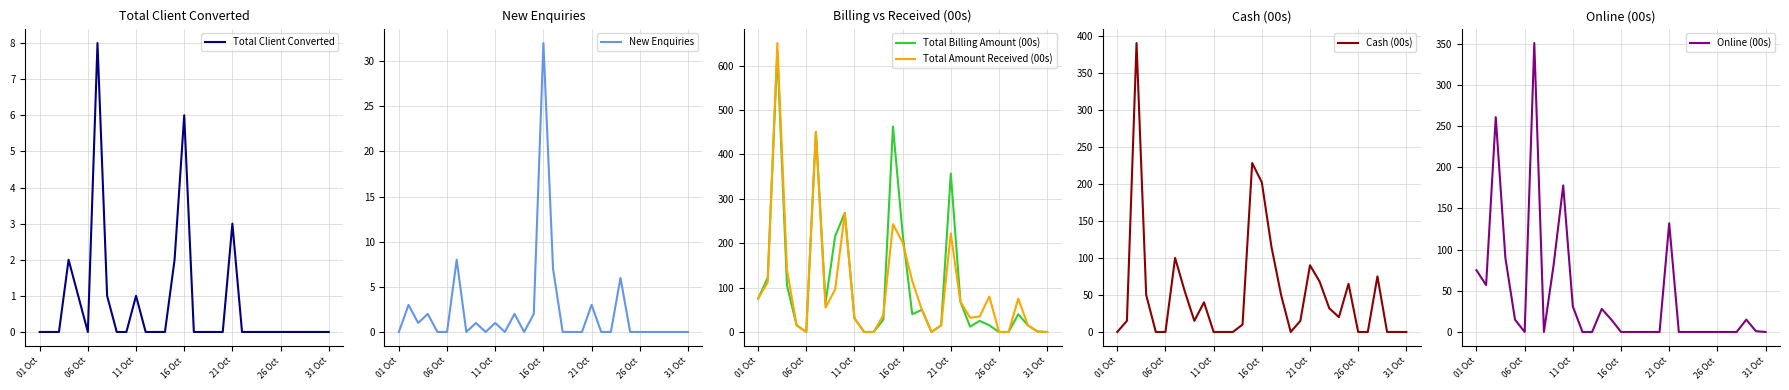

Which category has the highest value in the New Enquiries series?

16 Oct